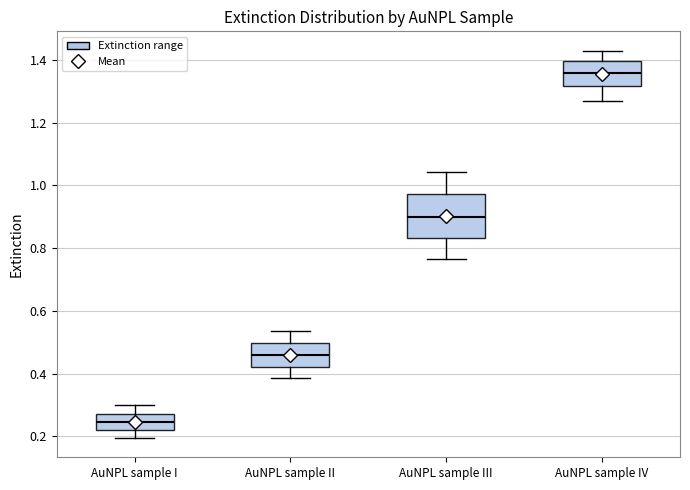

Reading left to right, read every box against the y-axis: the position of its median line, the range the box covers, and the ends of its whiskers. The values are not printed on the chart, so give them approximately, as read against the axis.

AuNPL sample I: median 0.24, box 0.22 to 0.28, whiskers 0.20 to 0.30
AuNPL sample II: median 0.46, box 0.42 to 0.50, whiskers 0.38 to 0.54
AuNPL sample III: median 0.90, box 0.84 to 0.98, whiskers 0.76 to 1.04
AuNPL sample IV: median 1.36, box 1.32 to 1.40, whiskers 1.26 to 1.42